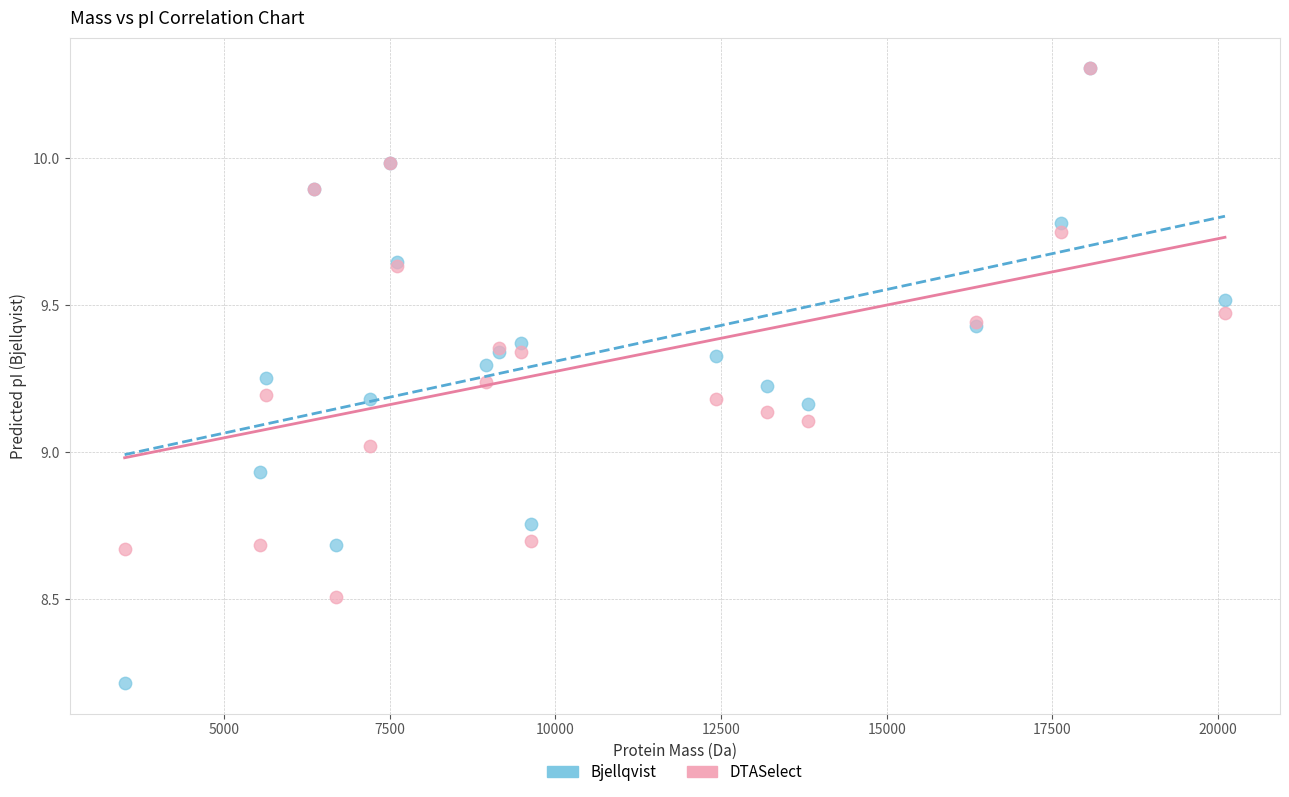

Which series contains the lowest Y value?

Bjellqvist